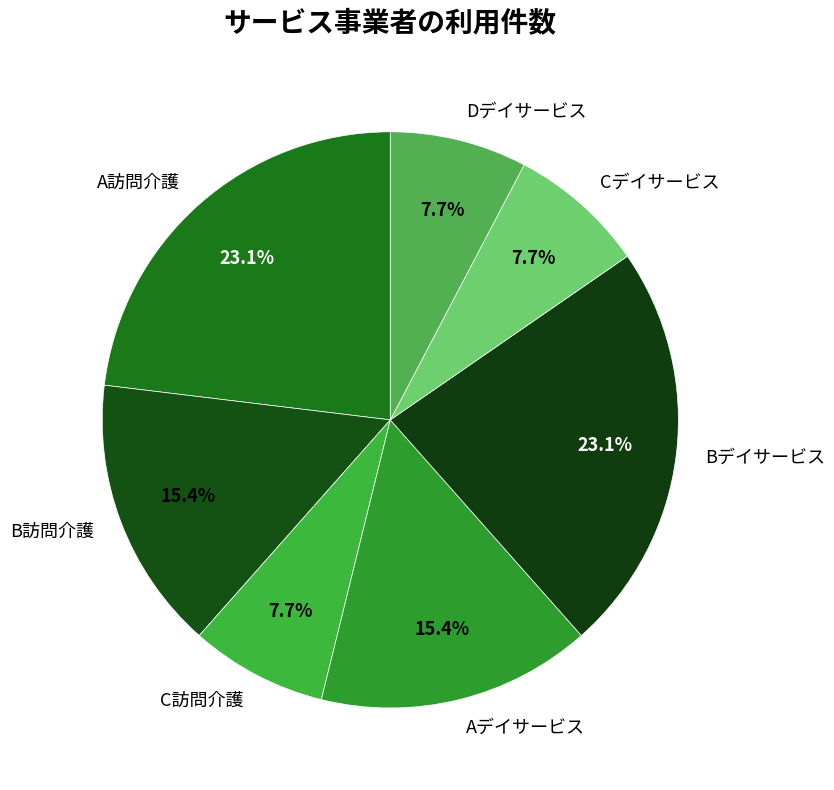

True or false: B訪問介護 accounts for 4% of the total.

False